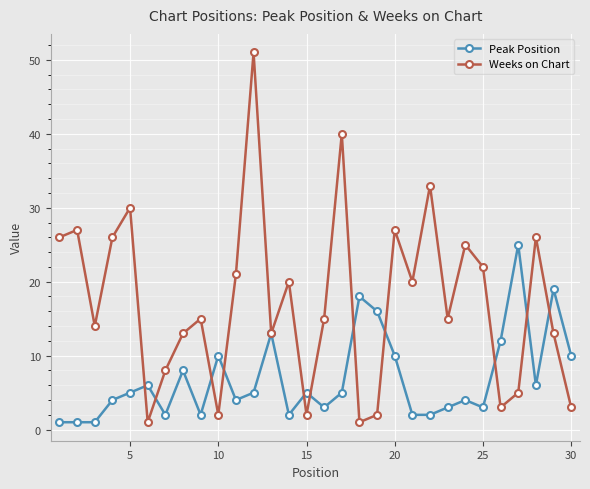

True or false: Weeks on Chart has more than 0 points higher than both neighbors.

True